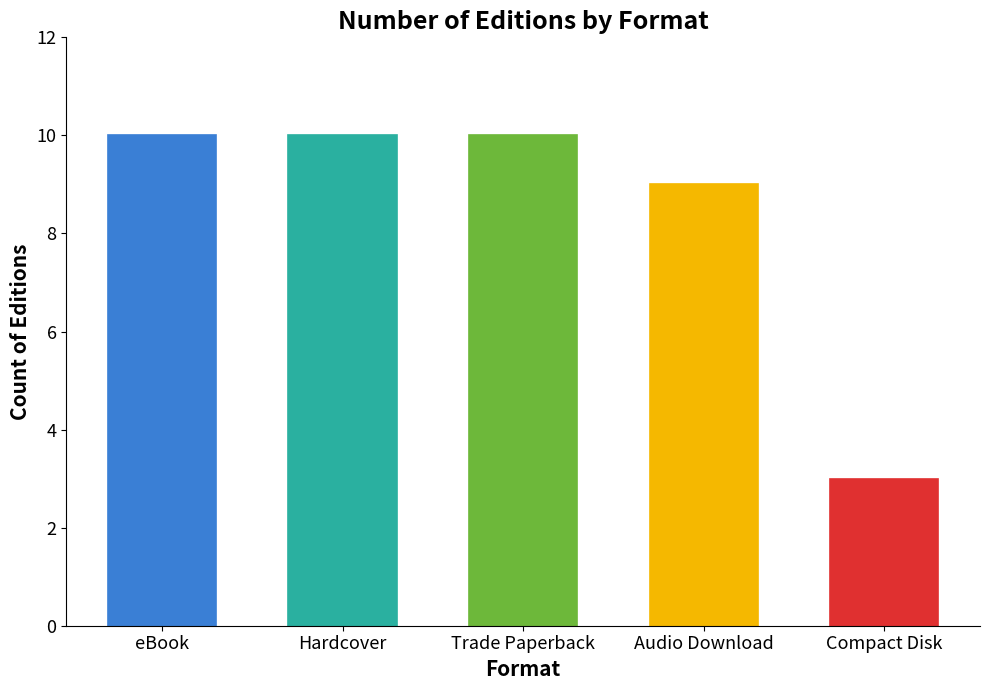

What is the average value?

8